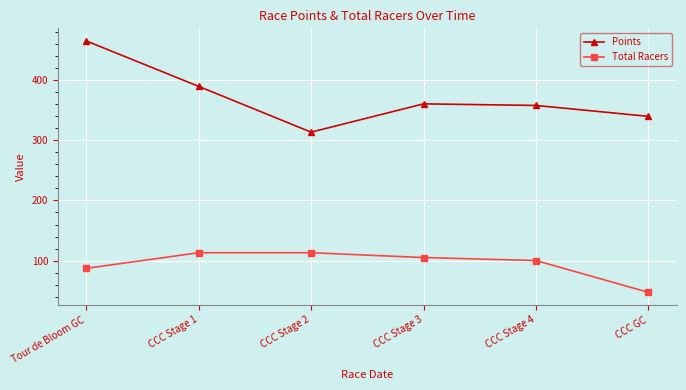

Which label corresponds to the smallest value in the chart?

CCC GC